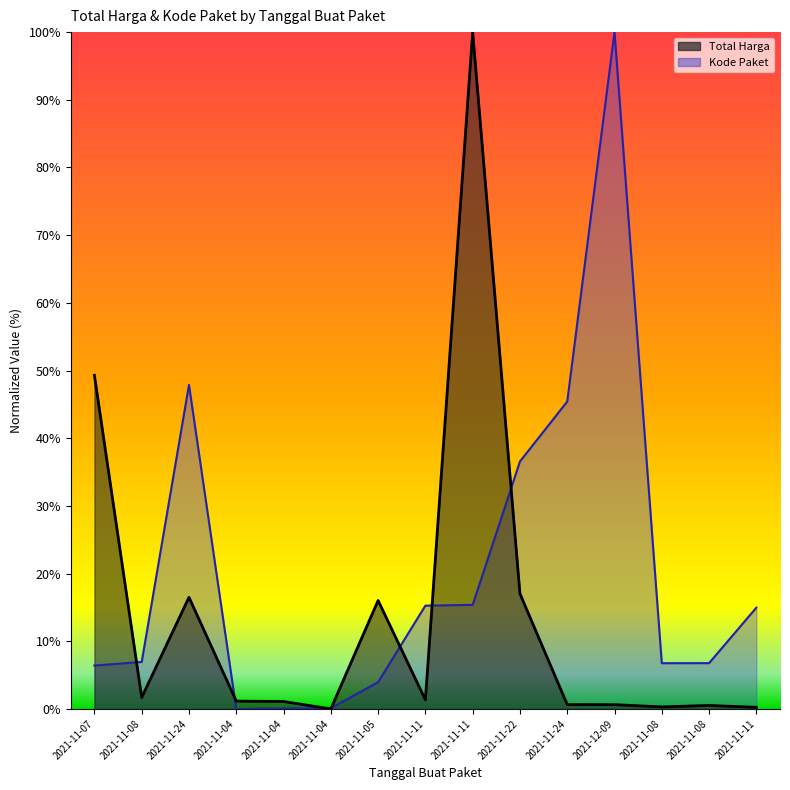

After their last crossing, which series has the higher values: Total Harga or Kode Paket?

Kode Paket